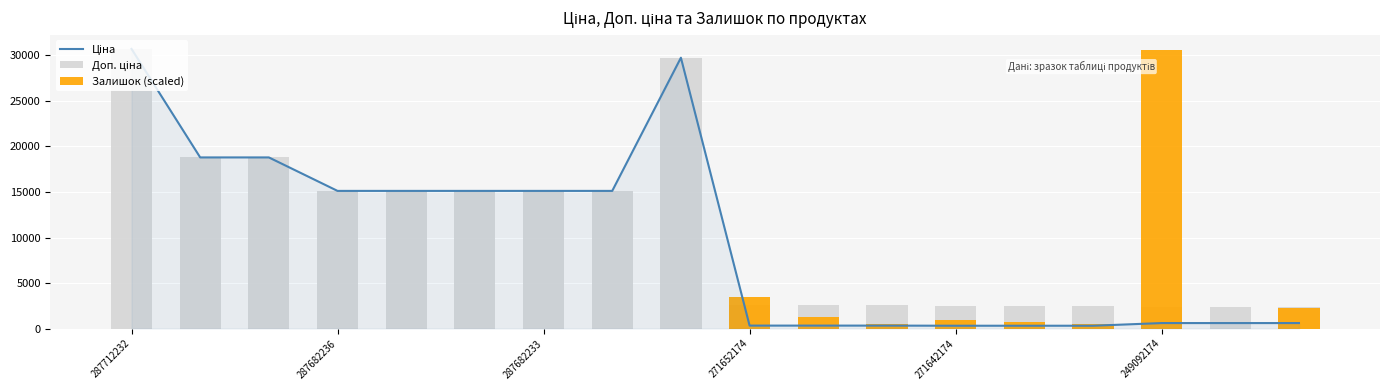

What position from the right is 249092174?

3